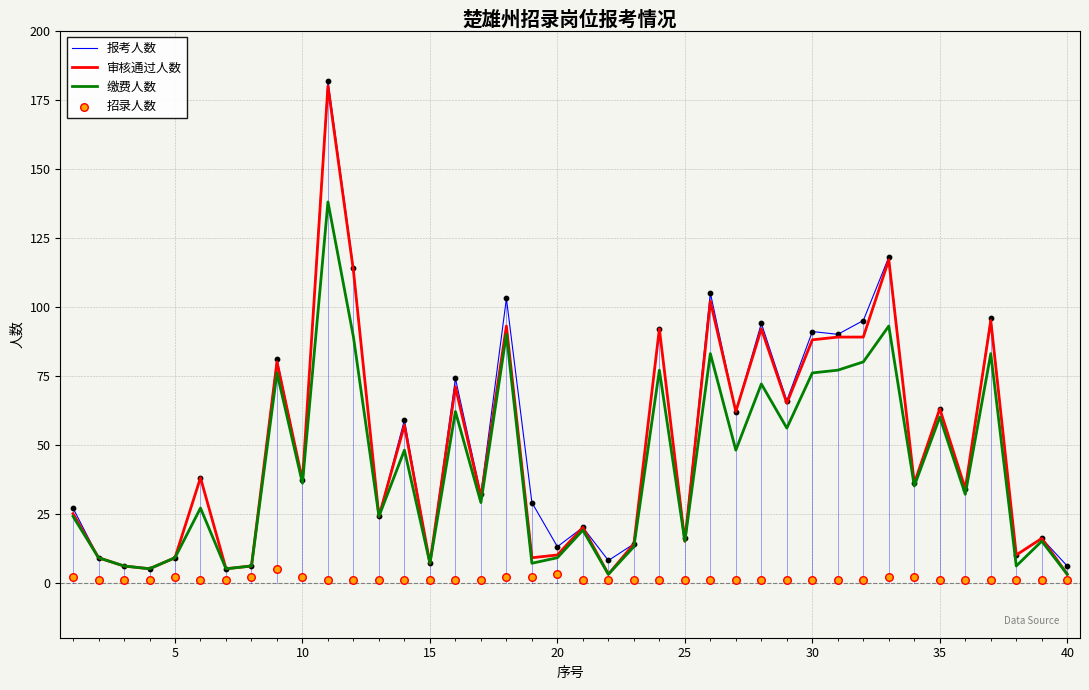

Is it true that 审核通过人数 equals 10 at 20?

True